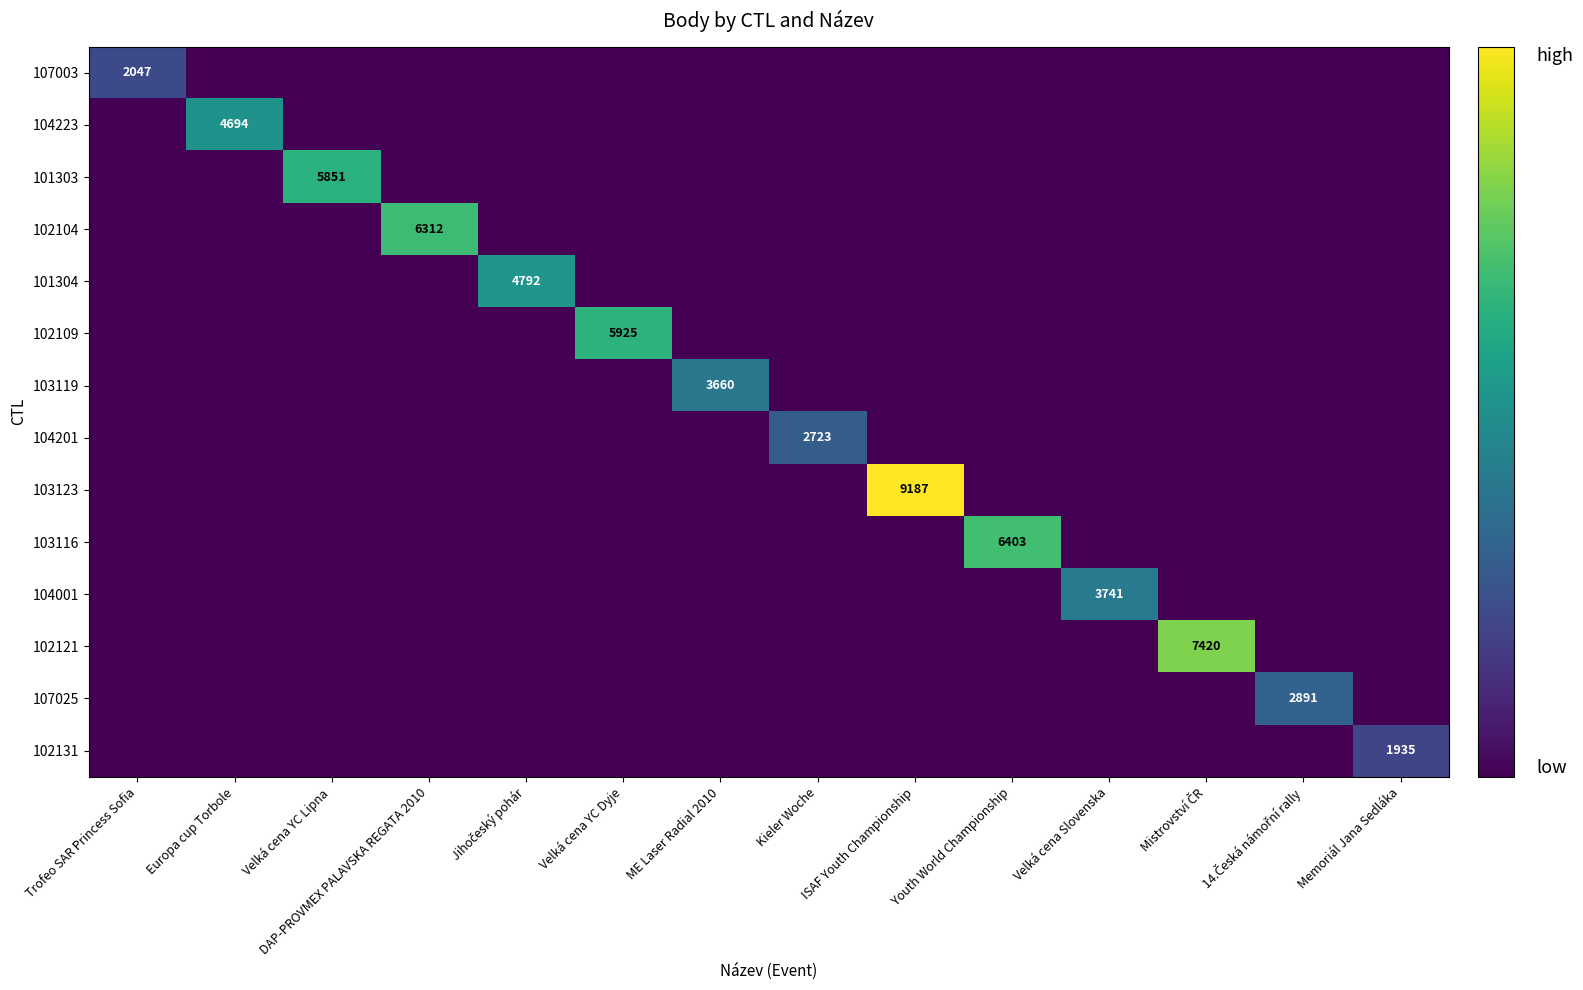

What is the sum of all 104201 values?

2723